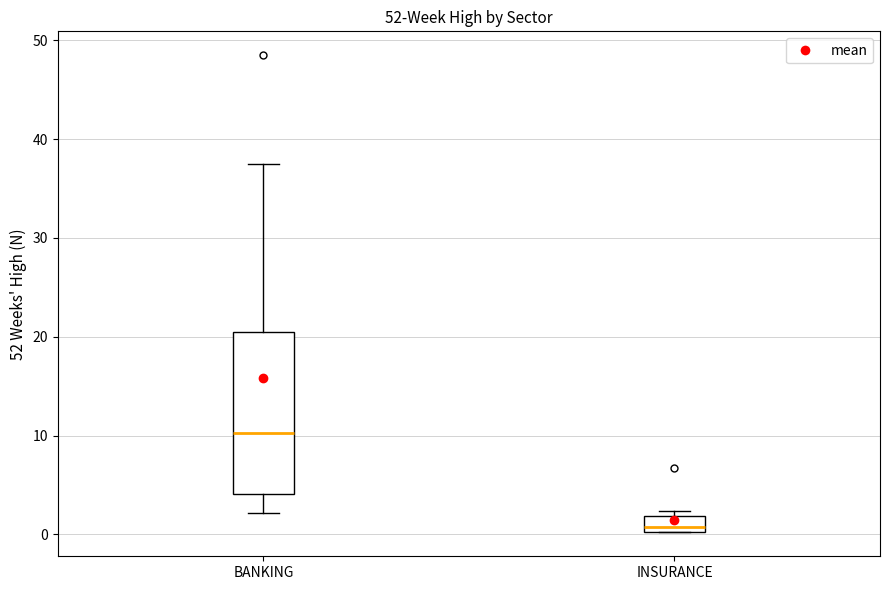

Reading left to right, transcribe this box plot: for each box, give where its median line is, the range the box spans, and where its two whiskers end, as read against the y-axis. The values are not printed on the chart, so give them approximately, as read against the axis.

BANKING: median 10, box 4 to 21, whiskers 2 to 38
INSURANCE: median 1, box 0 to 2, whiskers 0 to 2 (just above the box's upper edge)